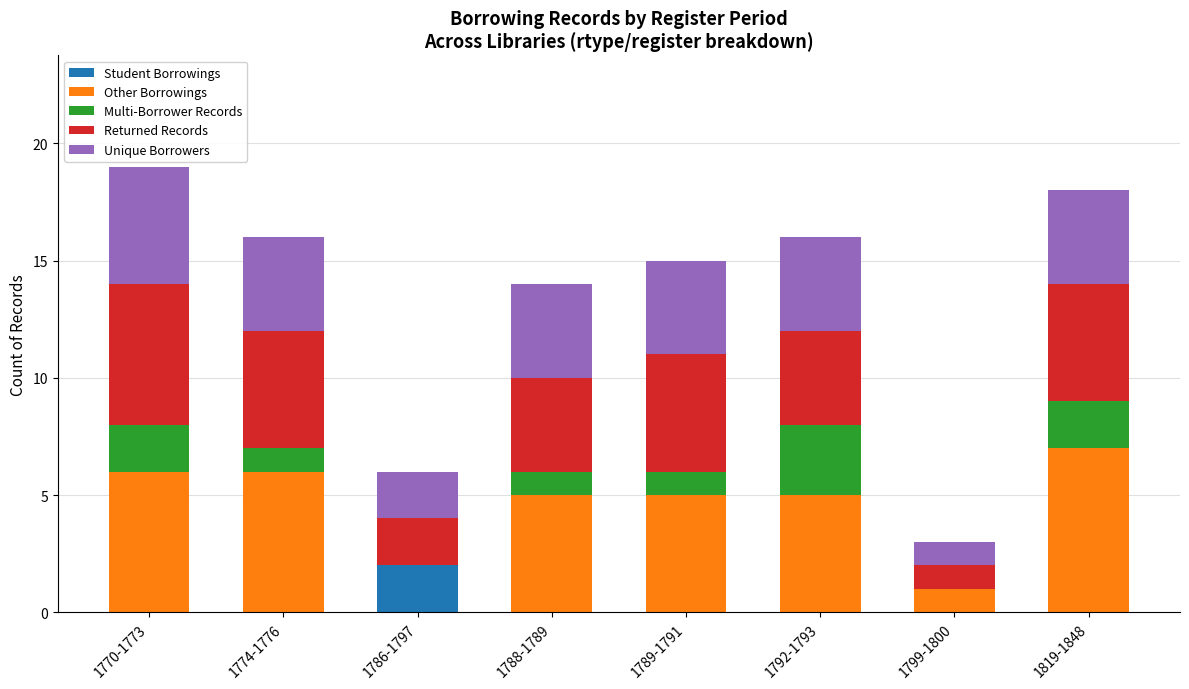

Count the number of data series in this chart.

5